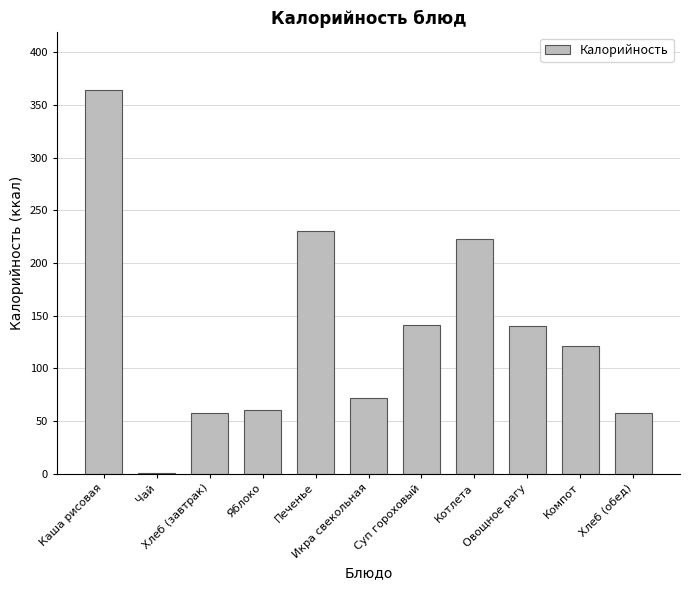

What is the sum of all values?

1468.6